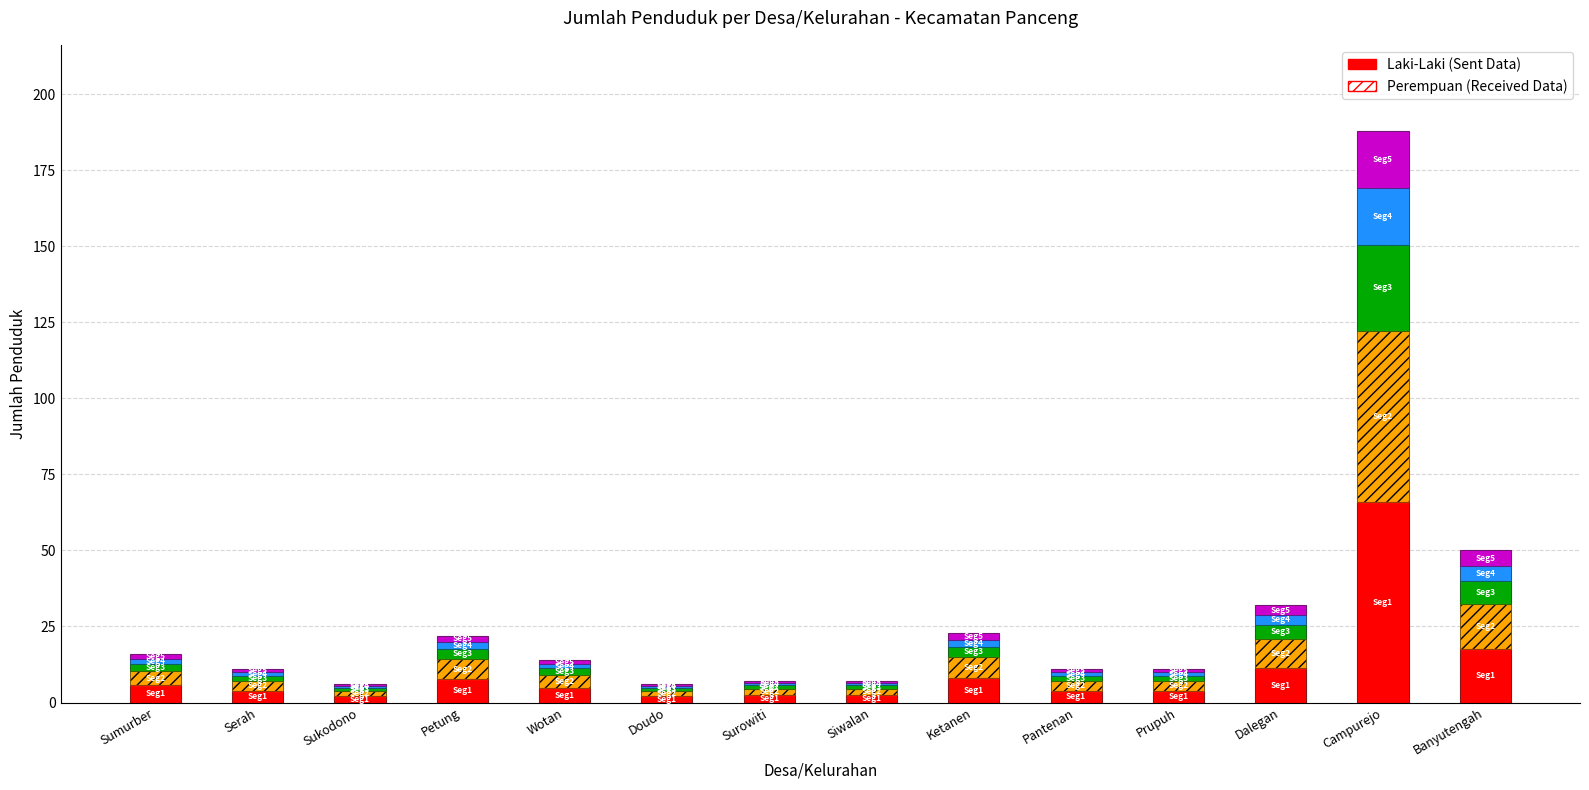

List the labels in order of value, largest first.

Campurejo, Banyutengah, Dalegan, Ketanen, Petung, Sumurber, Wotan, Serah, Pantenan, Prupuh, Surowiti, Siwalan, Sukodono, Doudo